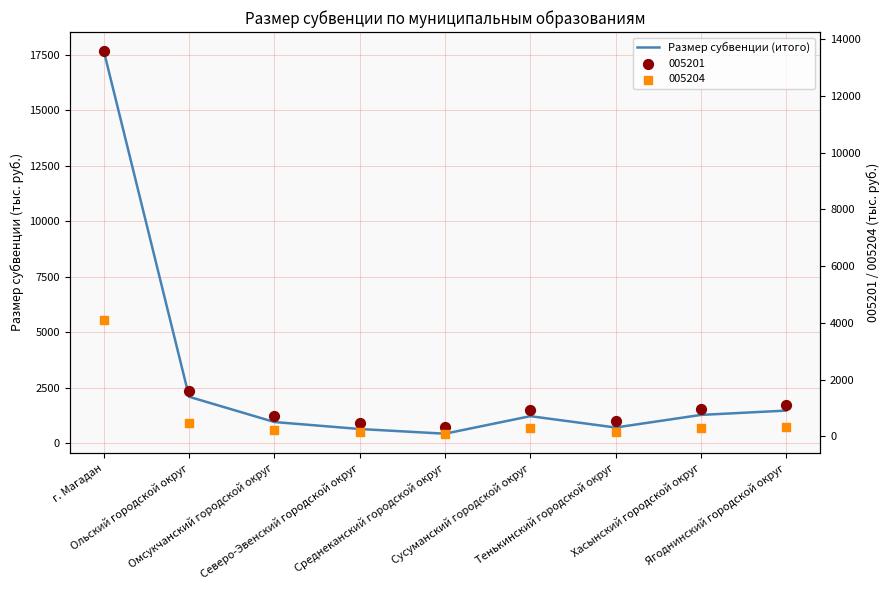

What is the change in value from Среднеканский городской округ to Тенькинский городской округ?

+278.5